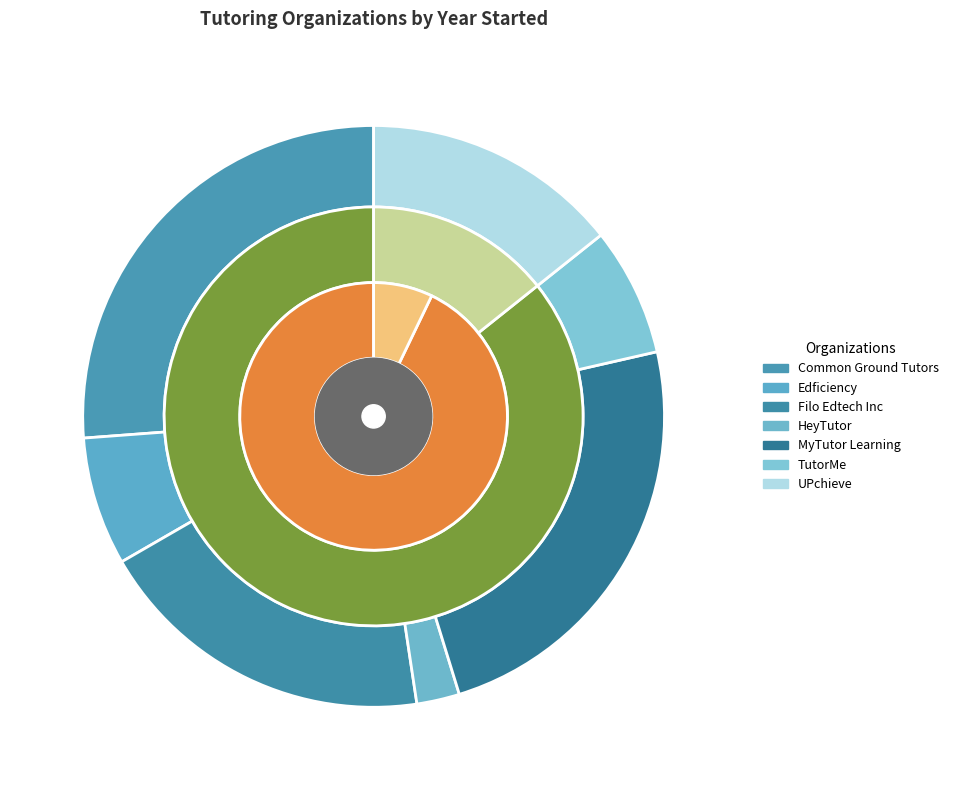

Is Edficiency the majority of the pie?

No